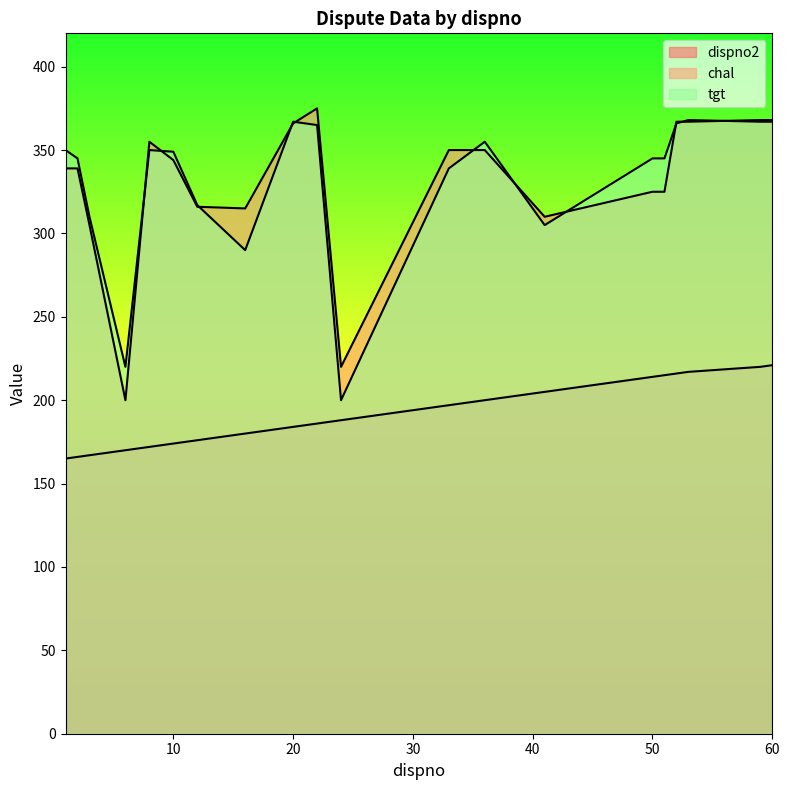

Rank the series by their maximum value, from highest to lowest.

chal, tgt, dispno2